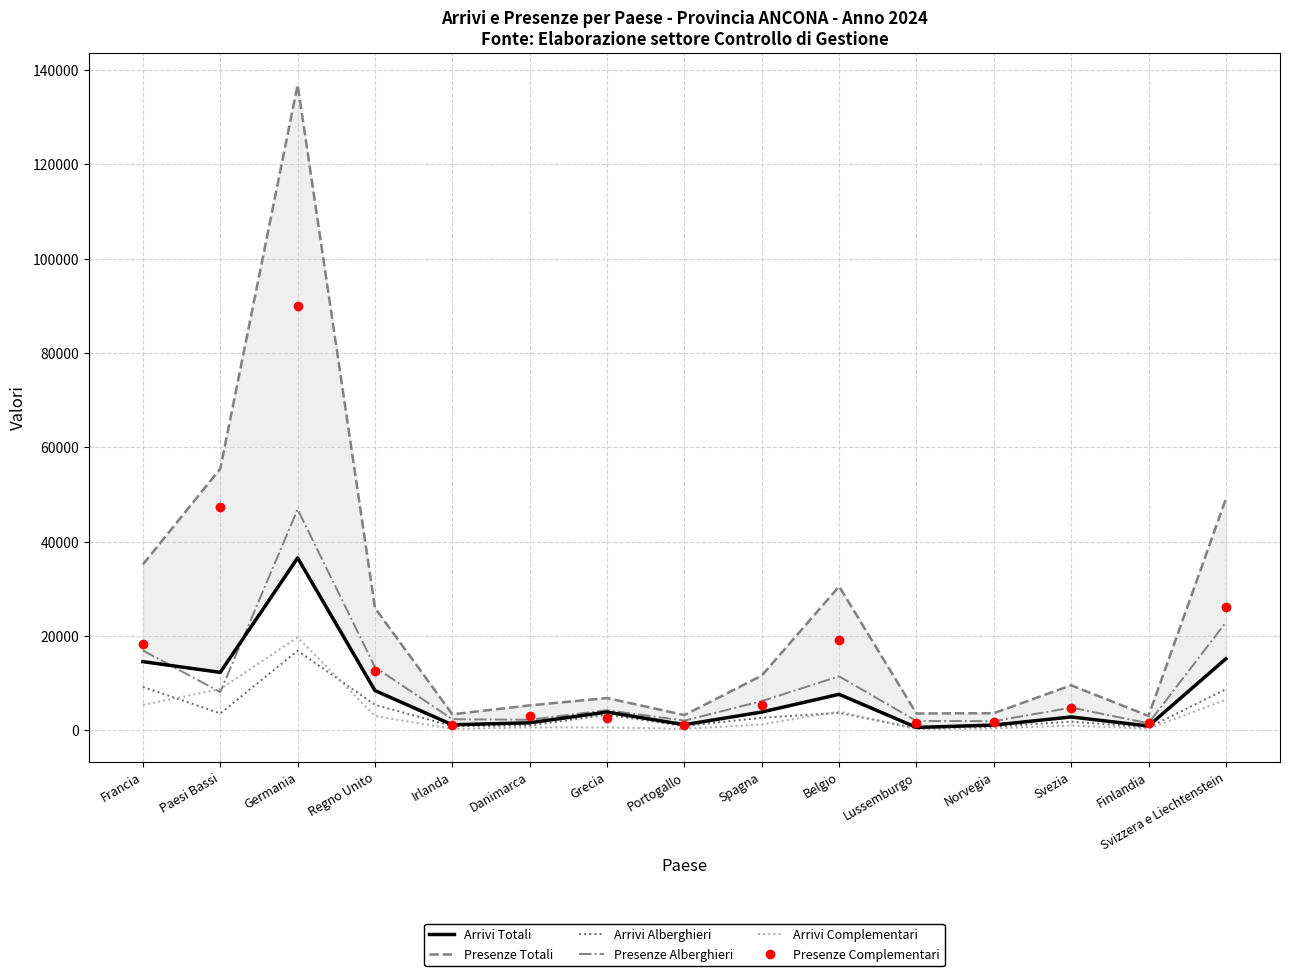

What is the difference between the Presenze Totali values at Lussemburgo and Paesi Bassi?

51923